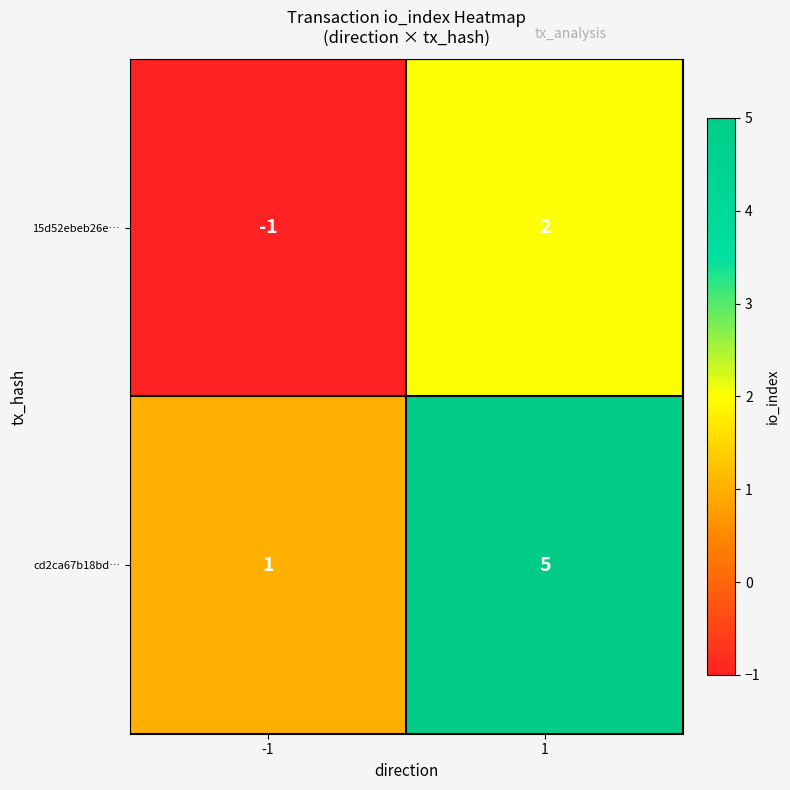

Rank the series at -1 from lowest to highest value.

15d52ebeb26e…, cd2ca67b18bd…